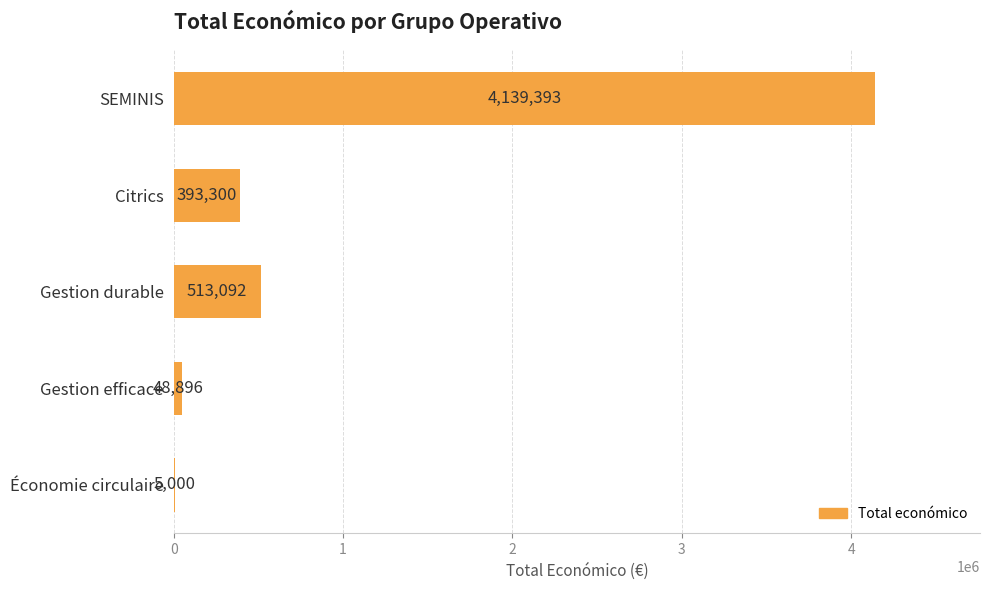

What is the sum of all values?

5099681